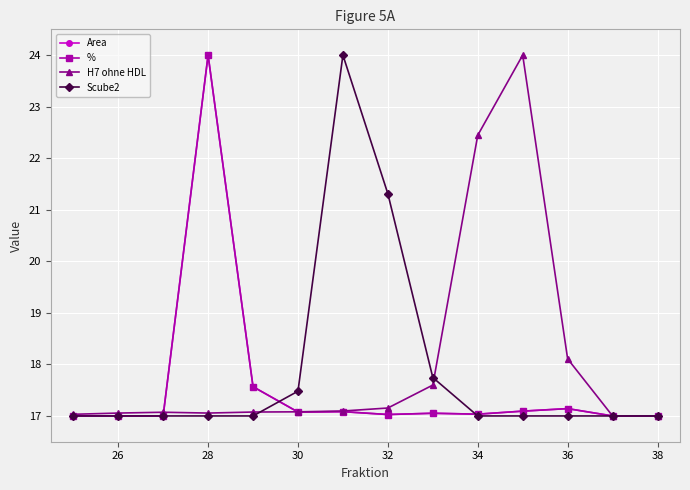

At which category does H7 ohne HDL reach its first local valley?

28